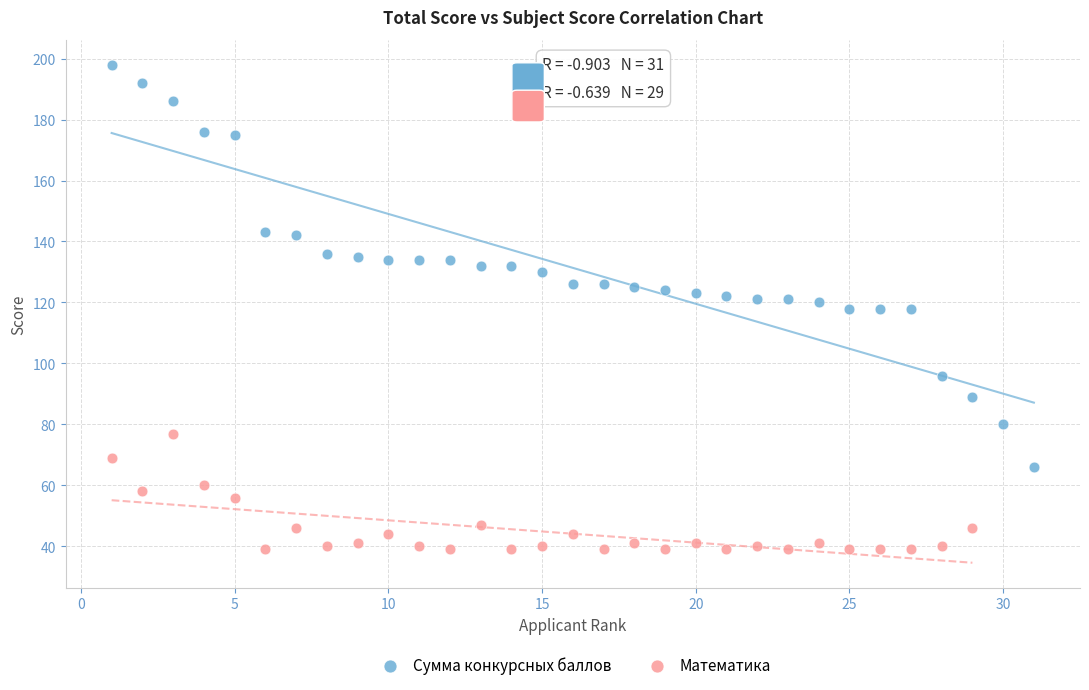

Which series has the widest spread of Y values?

Сумма конкурсных баллов